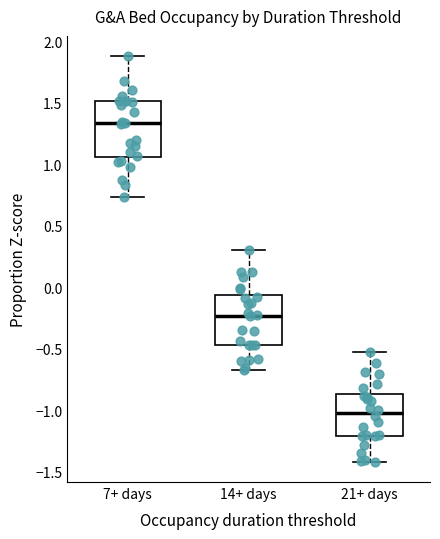

Reading left to right, read every box against the y-axis: the position of its median line, the range the box covers, and the ends of its whiskers. The values are not printed on the chart, so give them approximately, as read against the axis.

7+ days: median 1.35, box 1.05 to 1.50, whiskers 0.75 to 1.90
14+ days: median -0.25, box -0.45 to -0.05, whiskers -0.65 to 0.30
21+ days: median -1.00, box -1.20 to -0.85, whiskers -1.40 to -0.55